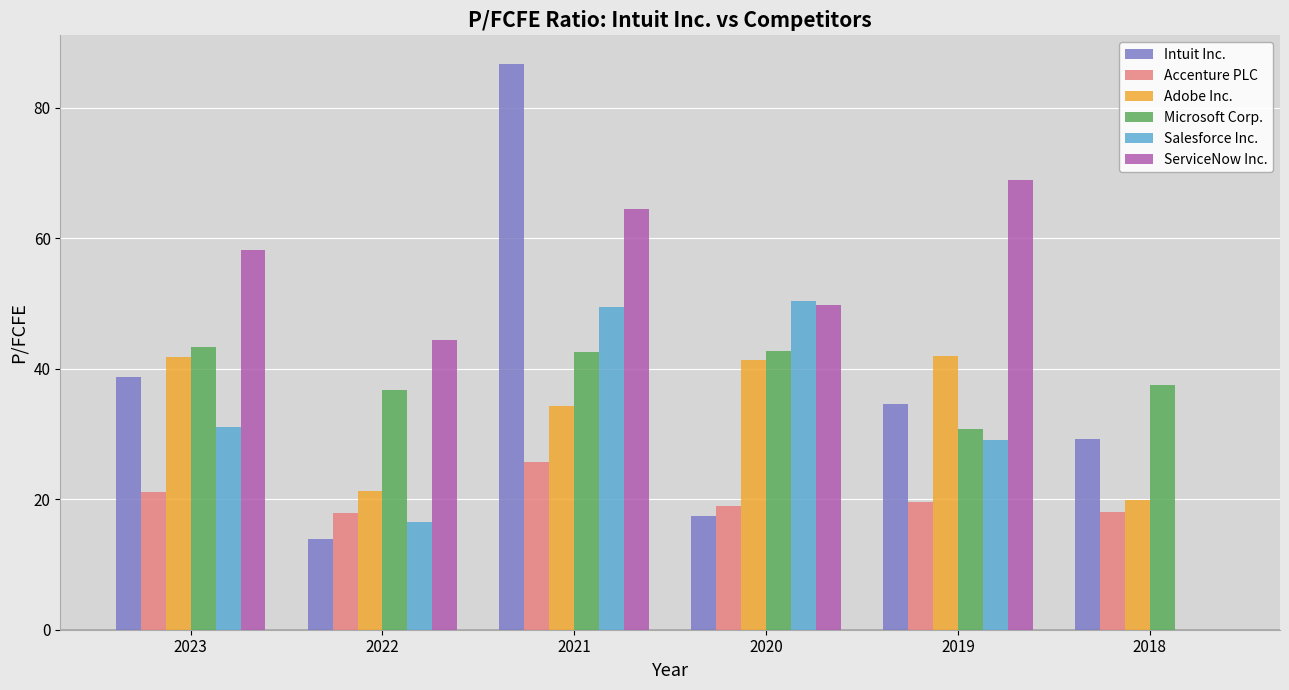

Which series has the largest total across all categories?

ServiceNow Inc.